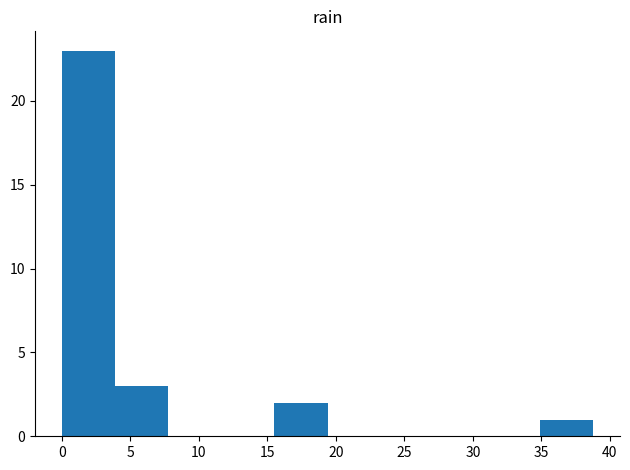

What is the height of the bar covering 4.0 to 8.0 on the x-axis? Neither the bar edges nor the heights are printed on the chart, so give them approximately, as read against the axes.

3